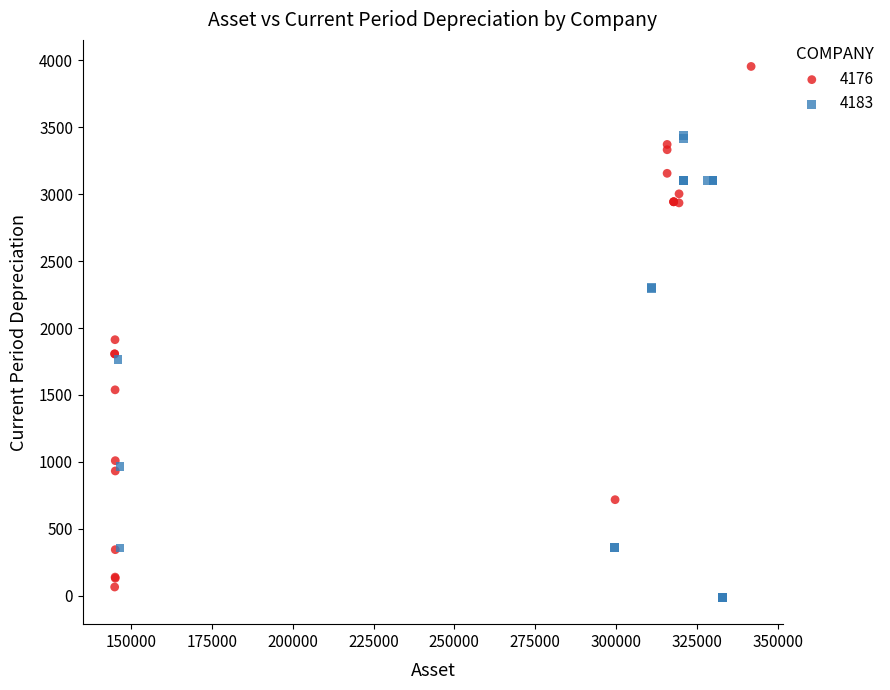

What are all the series names shown in the legend?

4176, 4183